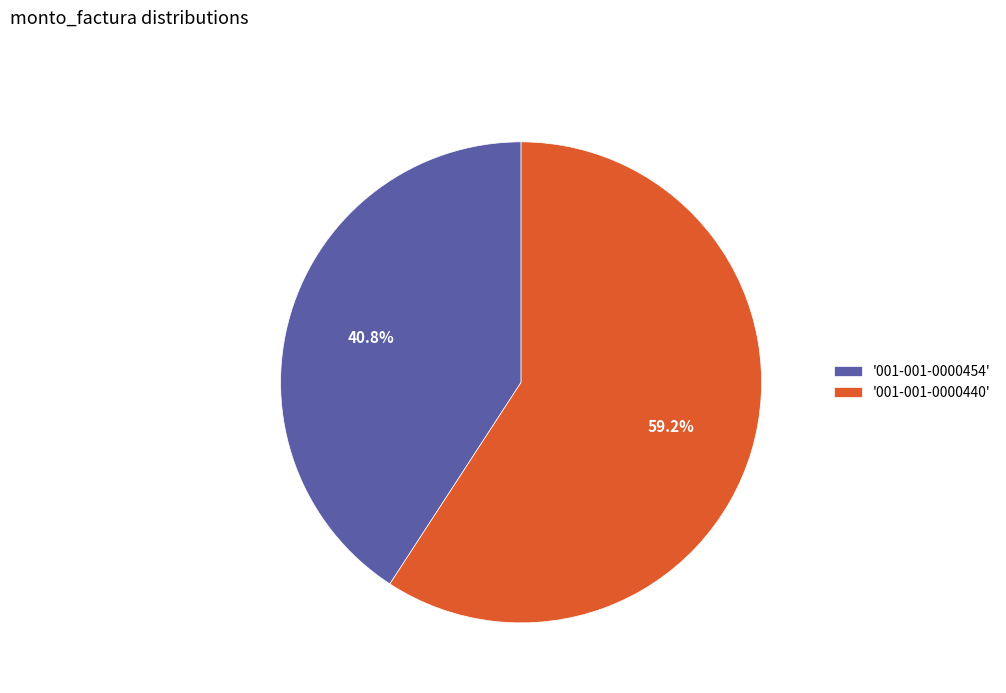

Combined, do '001-001-0000440' and '001-001-0000454' account for over 50%?

Yes